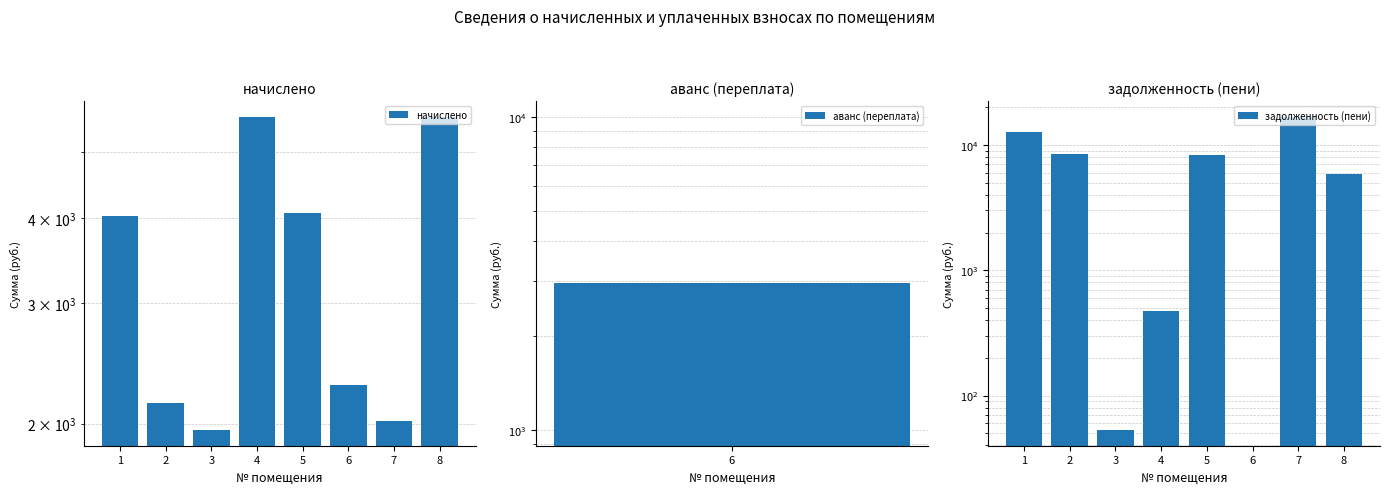

What are all the series names shown in the legend?

начислено, аванс (переплата), задолженность (пени)